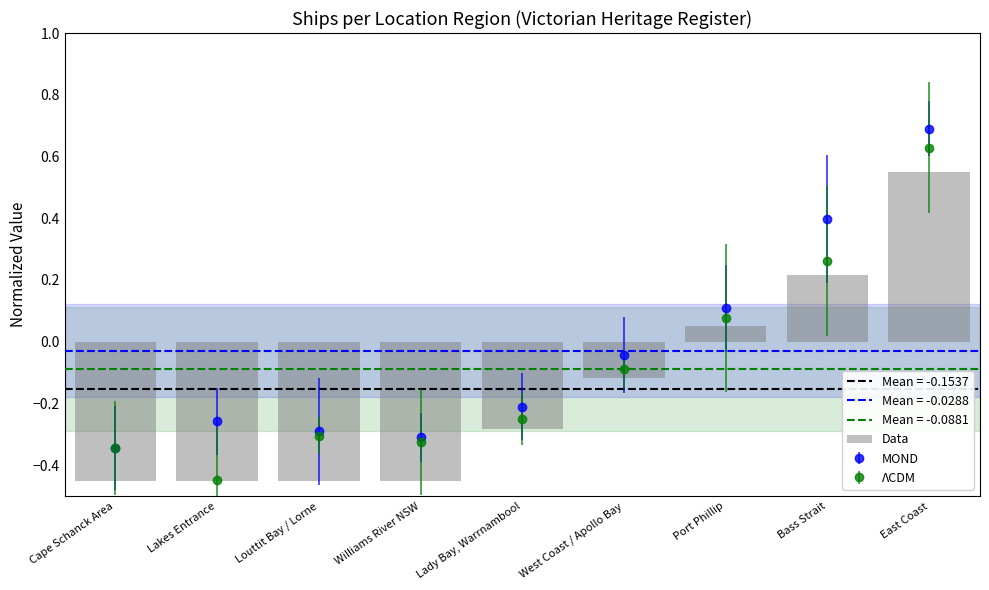

What is the sum of the values at Williams River NSW and Lady Bay, Warrnambool?

-0.7